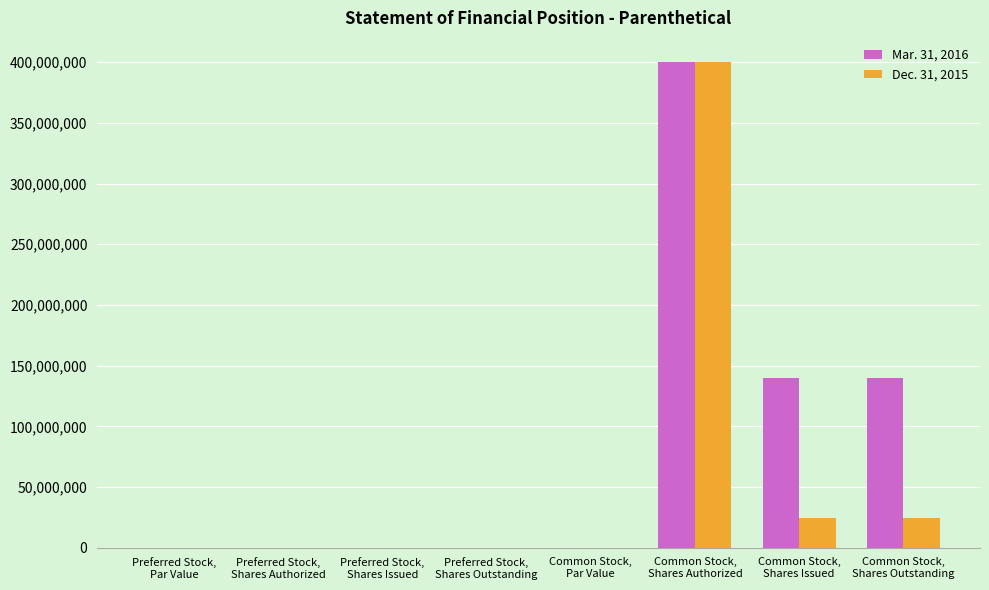

What value does the Mar. 31, 2016 series have at Common Stock,
Shares Authorized?

400000000.0